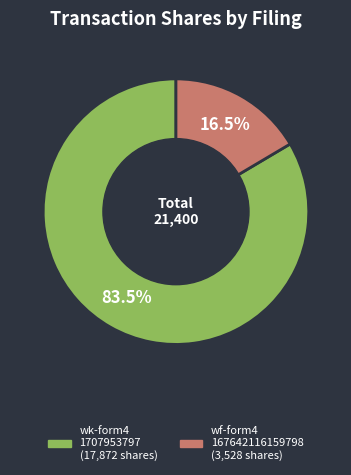

How many slices are in this pie chart?

2